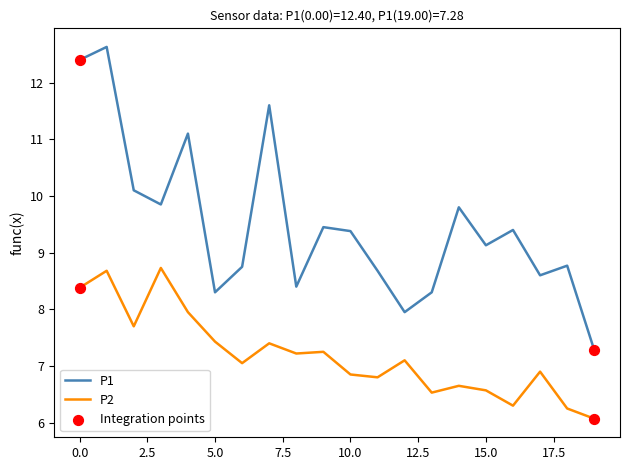

Which series has the widest spread of values?

P1